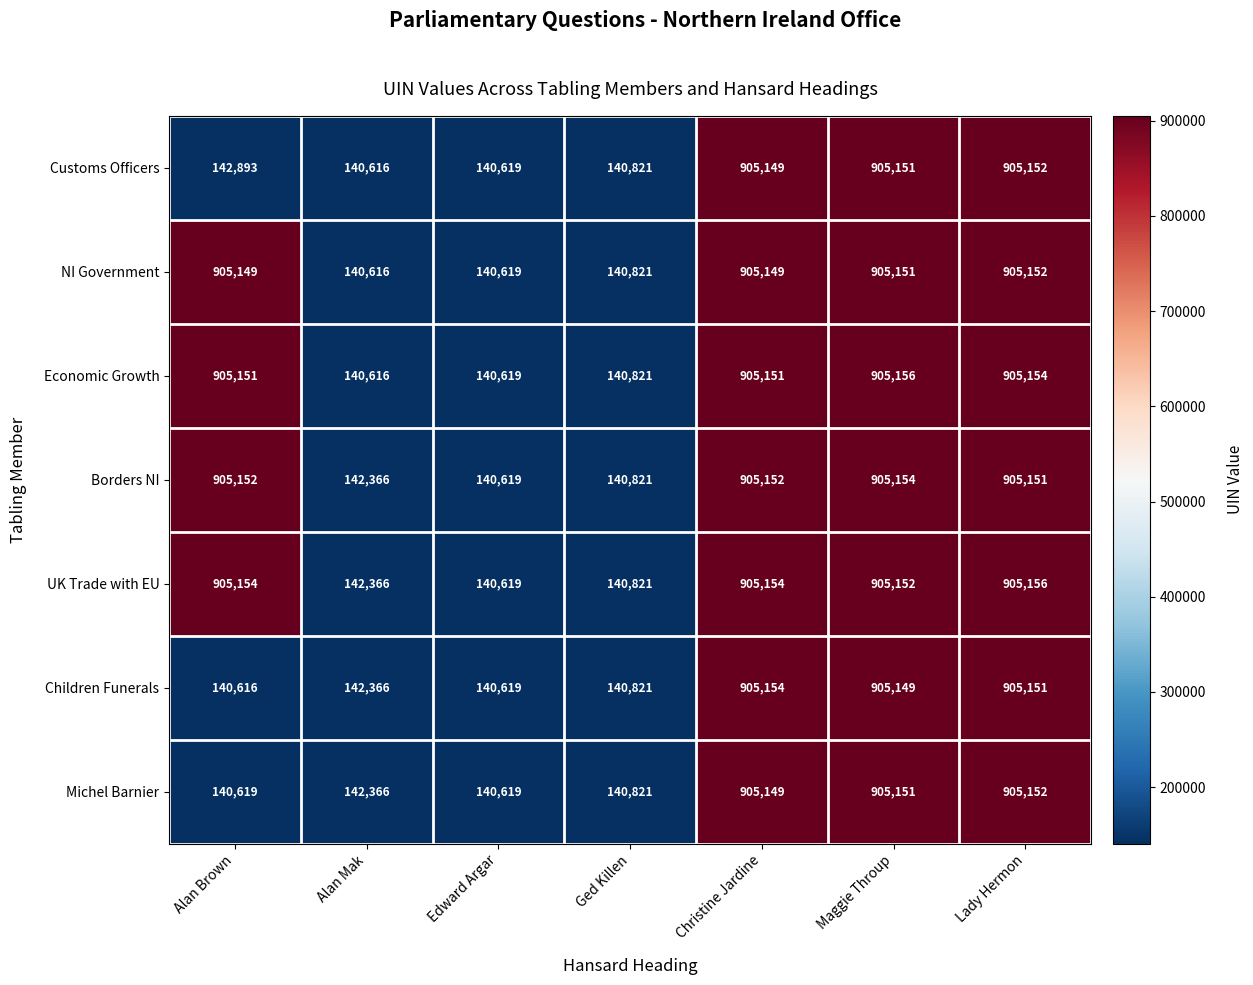

Which series has the largest range (max minus min)?

Economic Growth